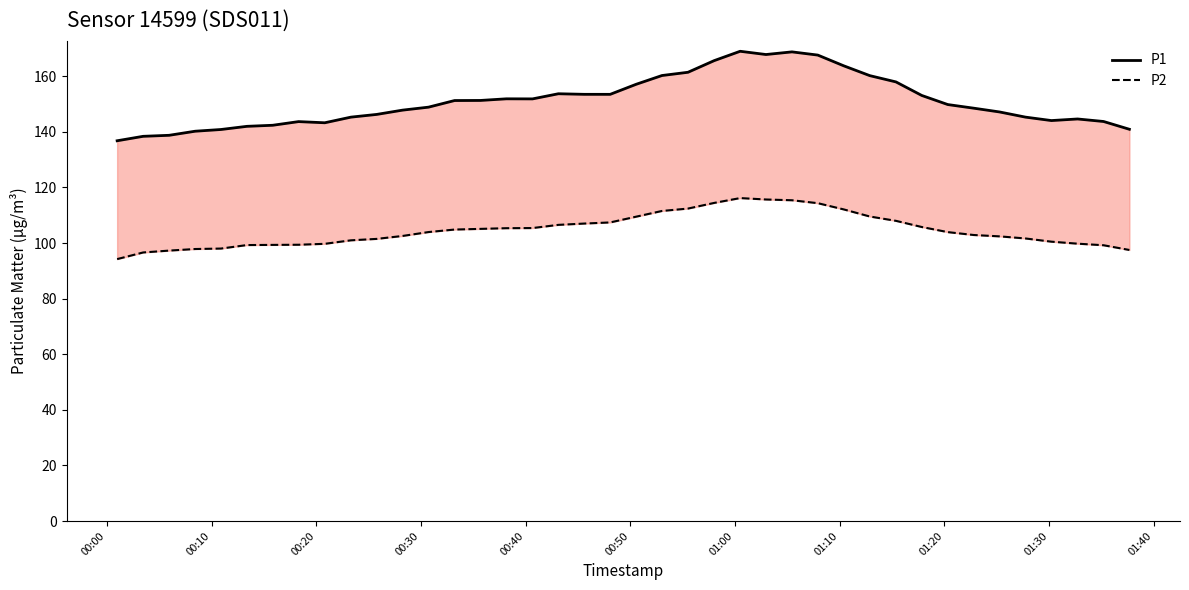

What is the difference between the maximum and second lowest values in the P2 series?

19.6